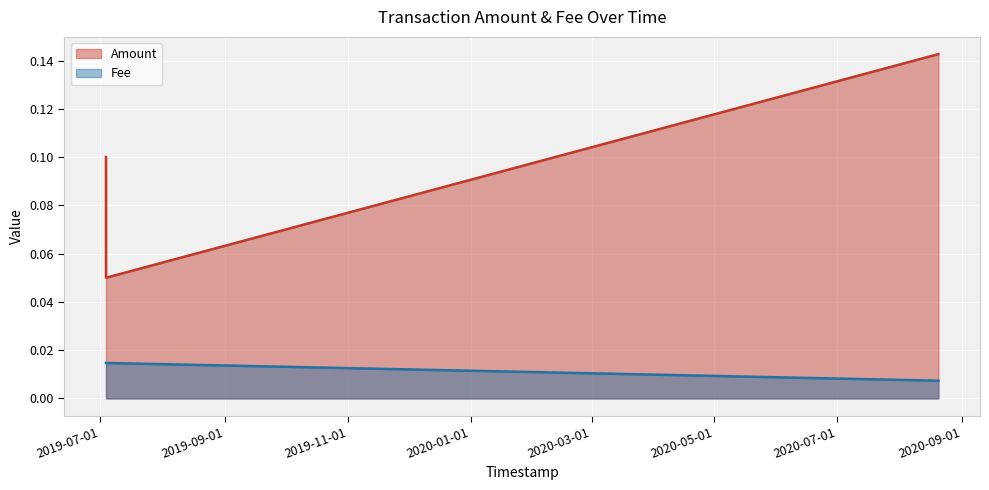

How many lines are shown in the chart?

2